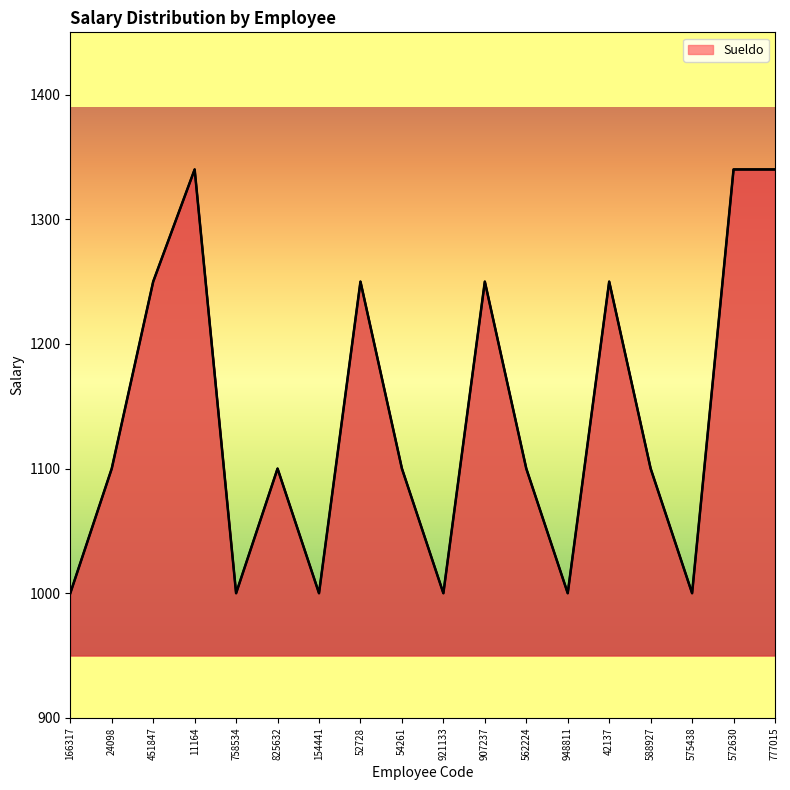

What is the maximum value shown in the chart?

1340